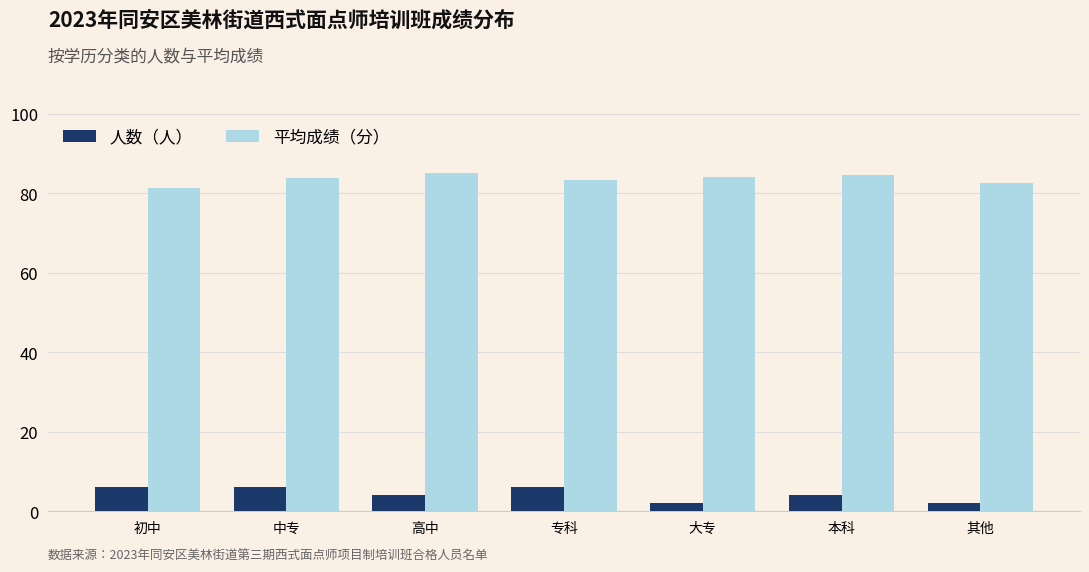

Are the bars horizontal?

No